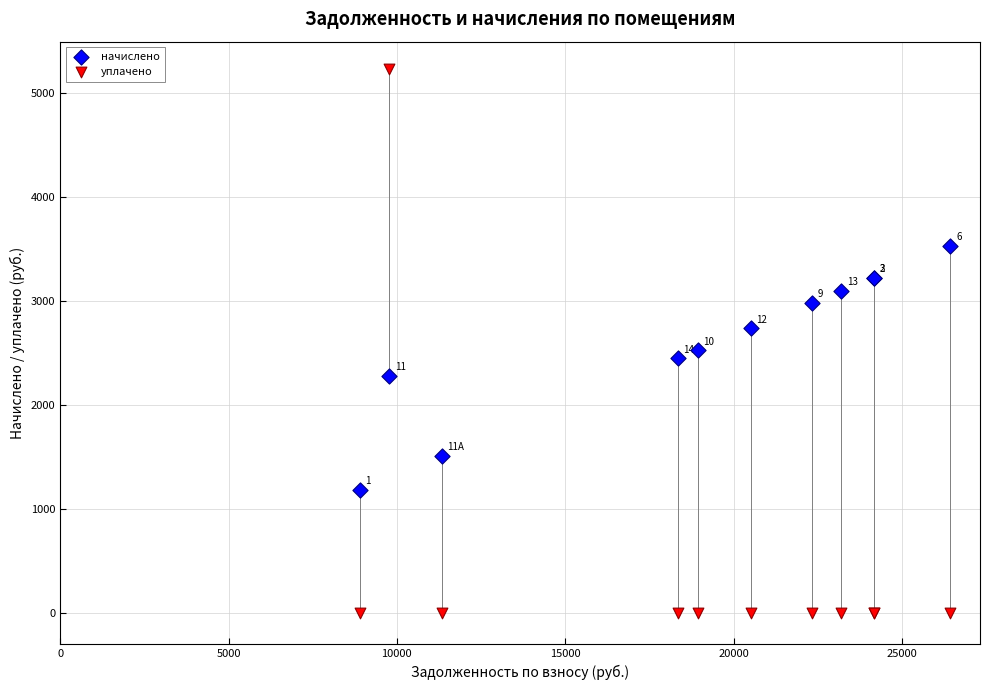

What is the X range (max minus min) for the scatter plot?

17539.5